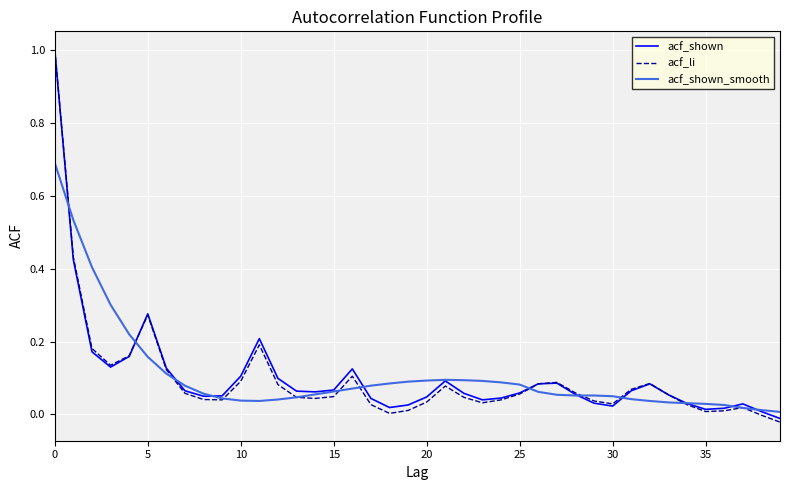

What is the greatest value displayed?

1.0